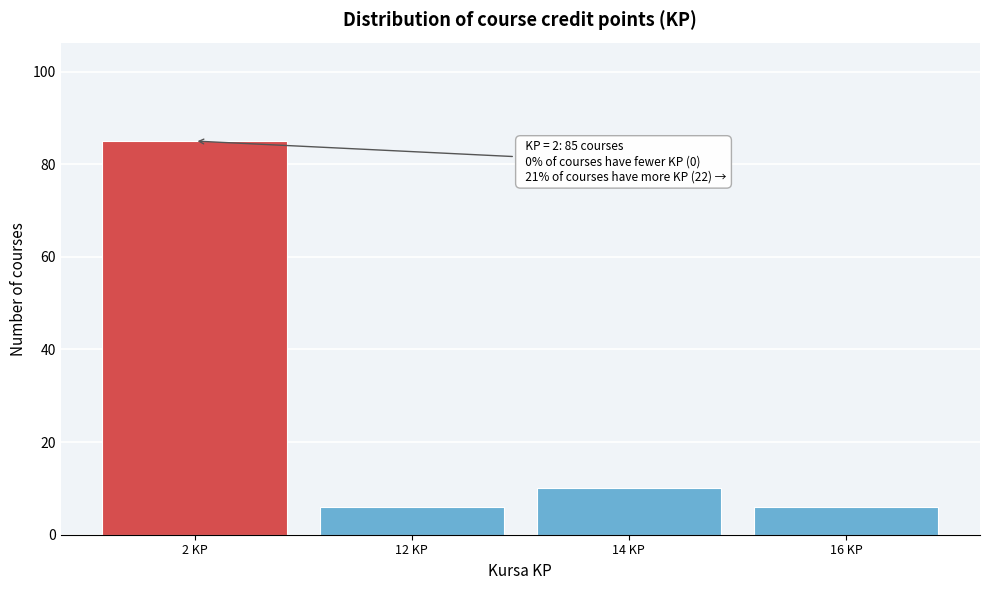

Reading left to right, transcribe all the data shown in this chart.

2 KP=85	12 KP=6	14 KP=10	16 KP=6